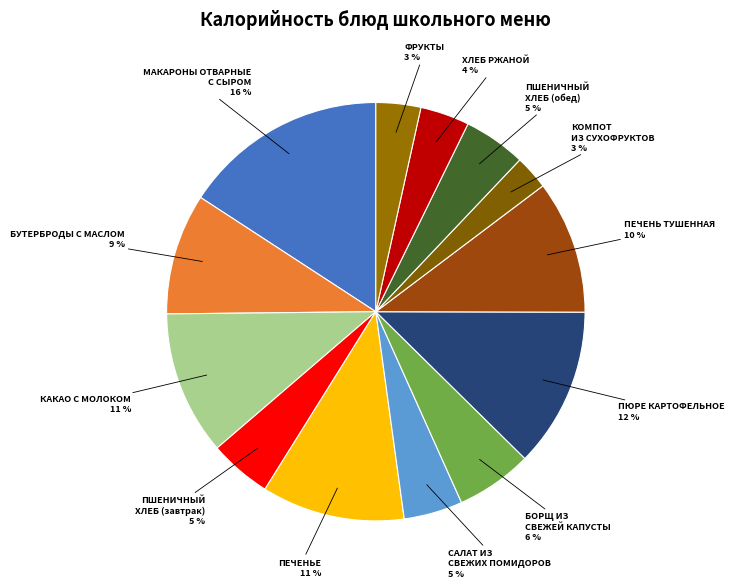

To the nearest percent, what is the difference between the ПЕЧЕНЬЕ and БУТЕРБРОДЫ С МАСЛОМ slice percentages?

2%